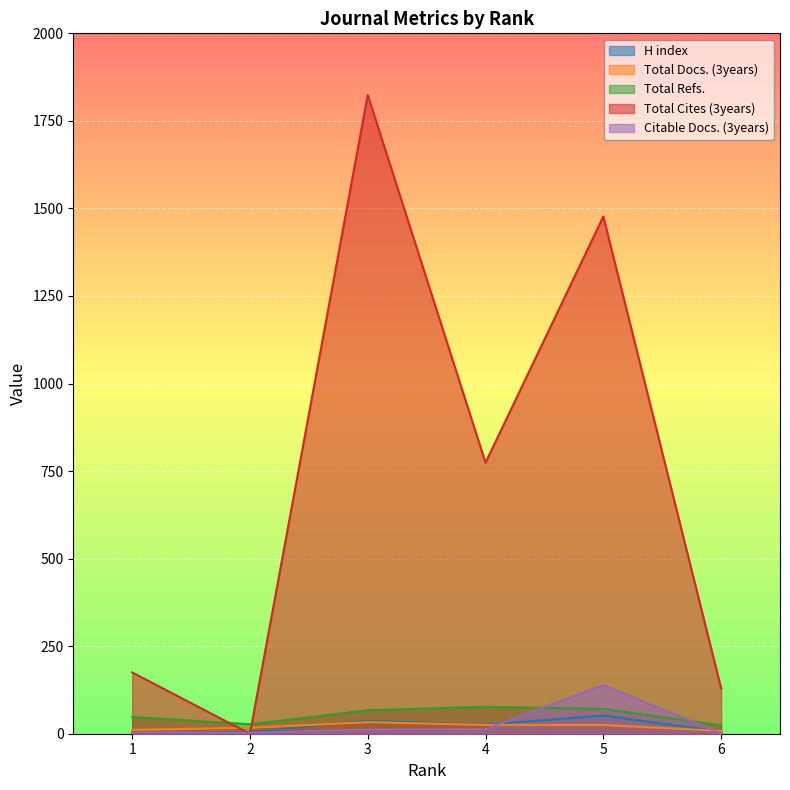

What is the sum of all H index values?

129